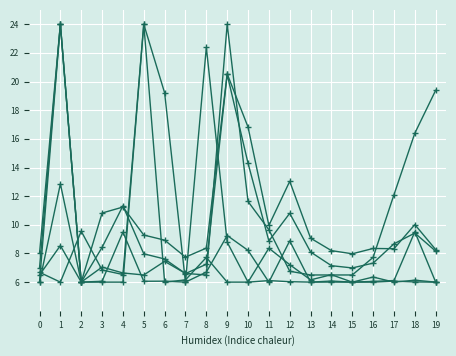

Count the number of categories in the chart.

20